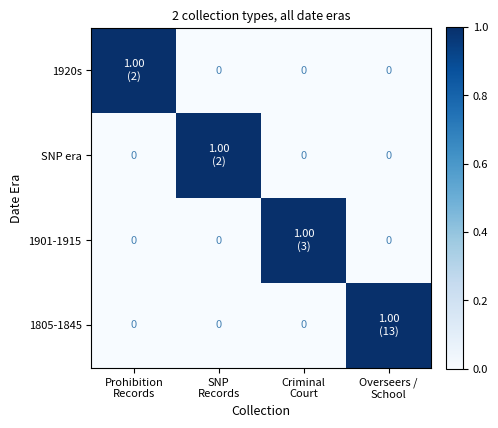

Rank the categories by 1805-1845 value from highest to lowest.

Overseers / School, Prohibition Records, SNP Records, Criminal Court